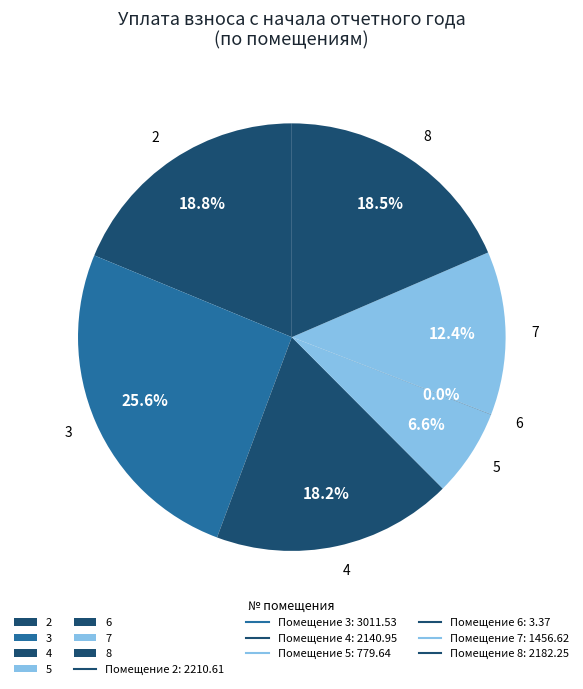

To the nearest percent, what is the average slice percentage?

14%